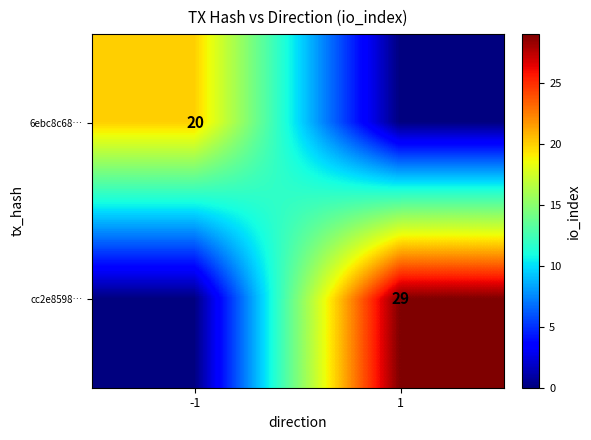

True or false: 6ebc8c68… has a value of 13 at -1.

False